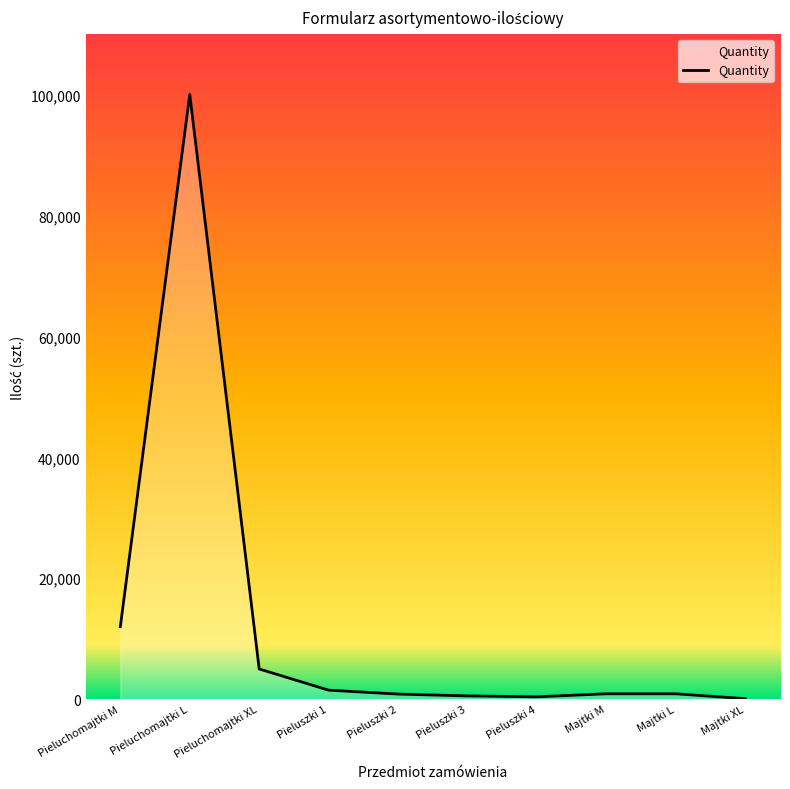

What is the sum of all values?

122190